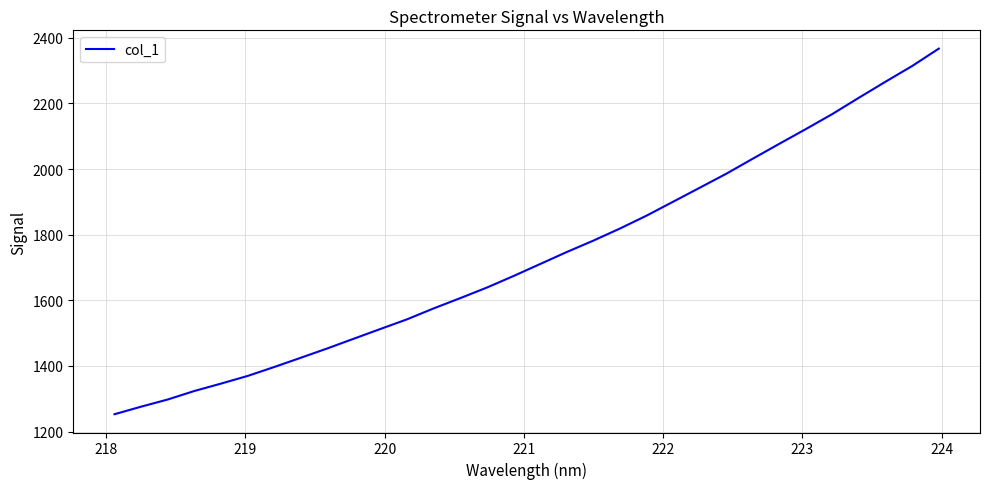

What is the minimum value shown in the chart?

1253.0